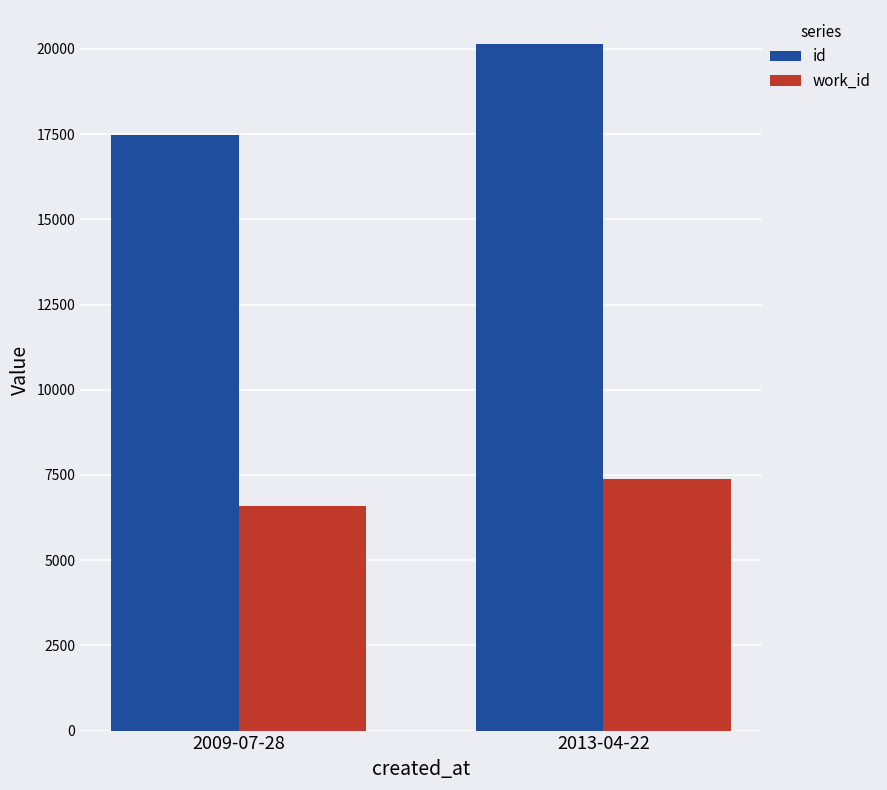

What is the approximate value of work_id at 2009-07-28, to the nearest 100?

6600